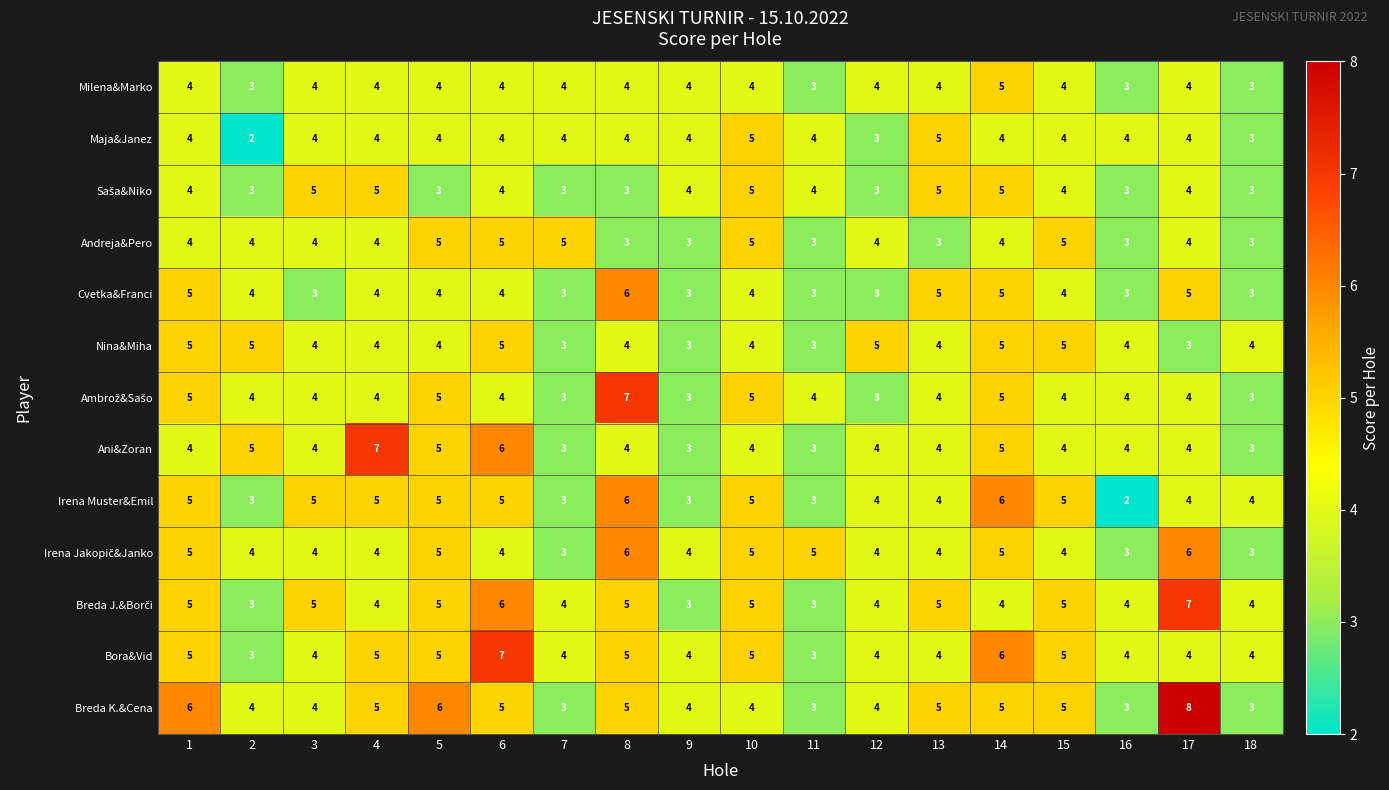

What is the total value across all series at 13?

56